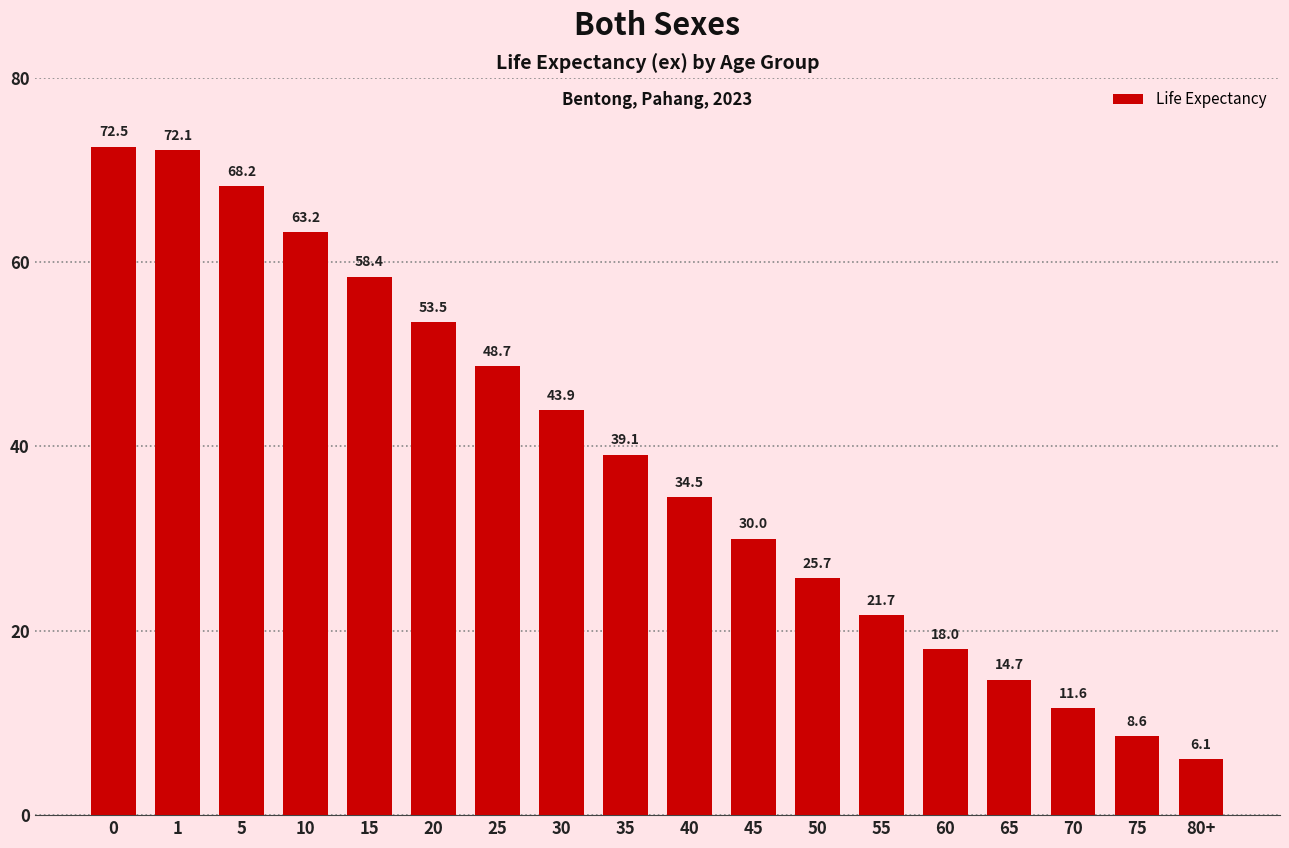

What is the maximum value shown in the chart?

72.5